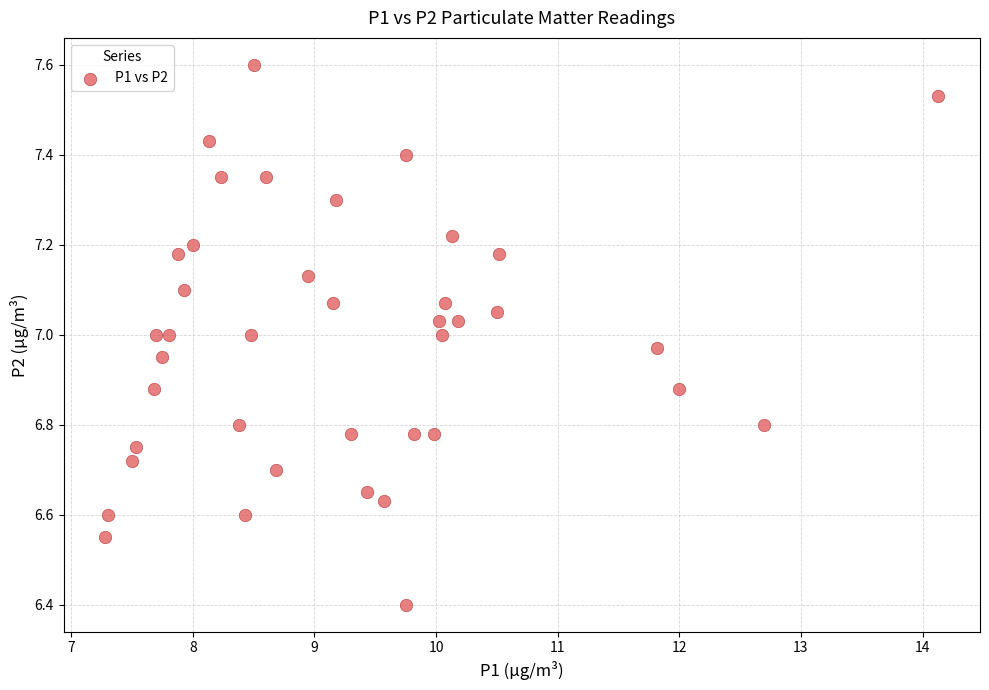

What is the range of Y values (max minus min)?

1.2